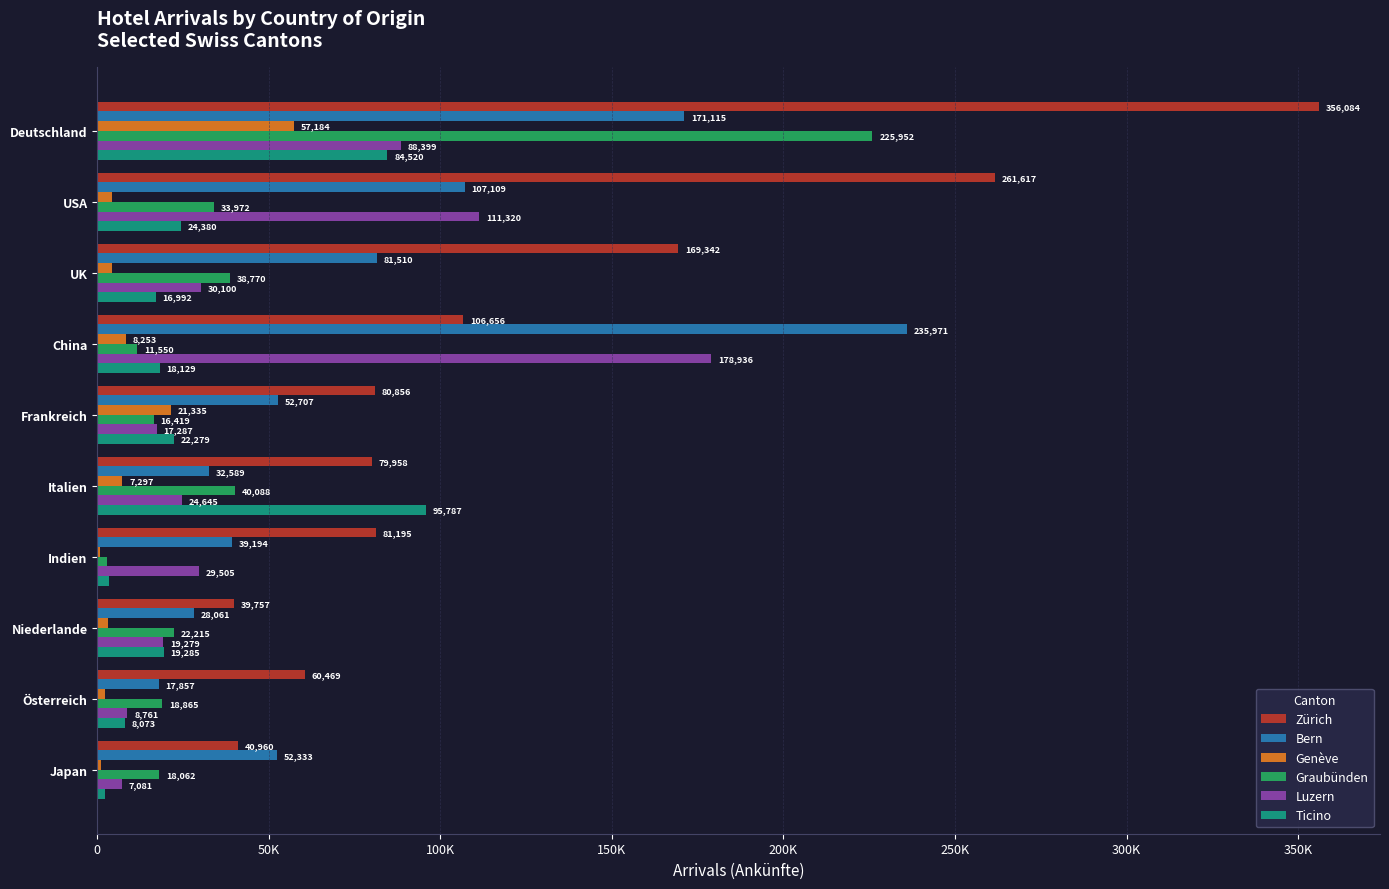

What are all the series names shown in the legend?

Zürich, Bern, Genève, Graubünden, Luzern, Ticino